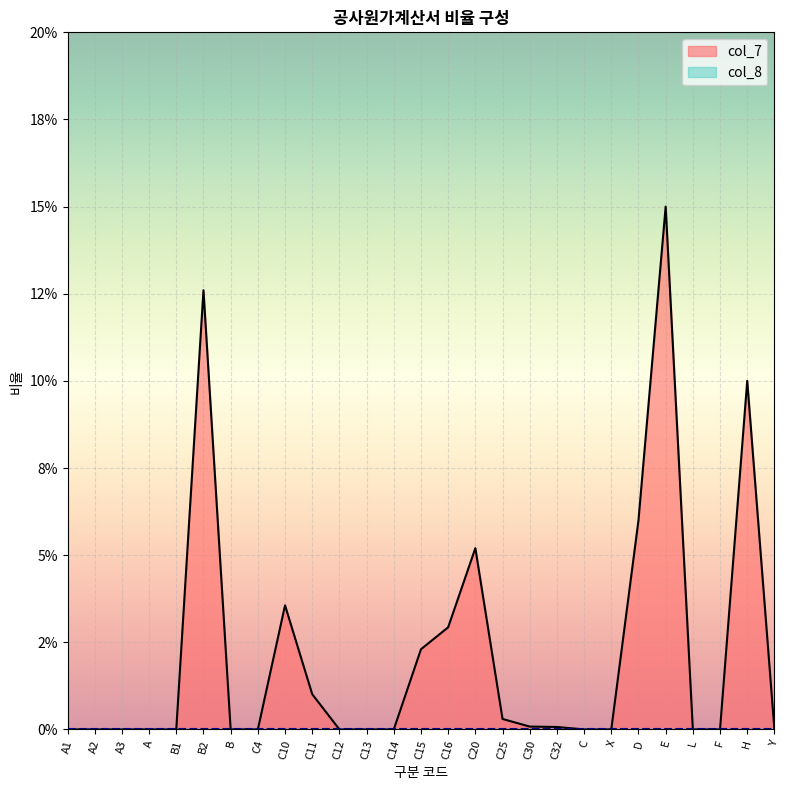

At which category does the chart reach its peak across all series?

E